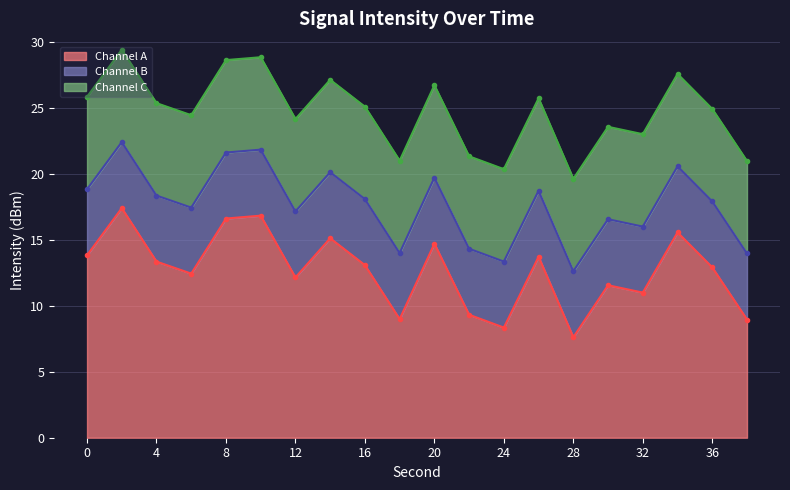

What is the value of the 17th point from the left?

16.0